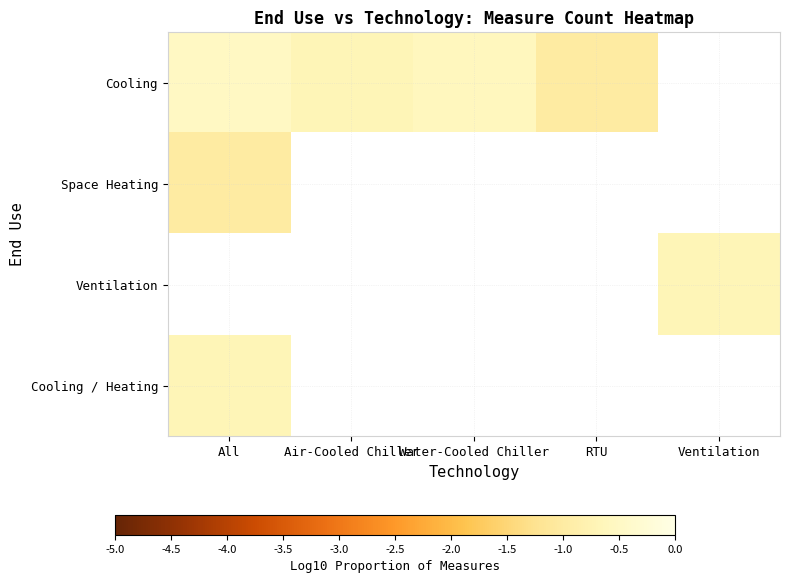

At which label does Cooling reach its minimum?

RTU